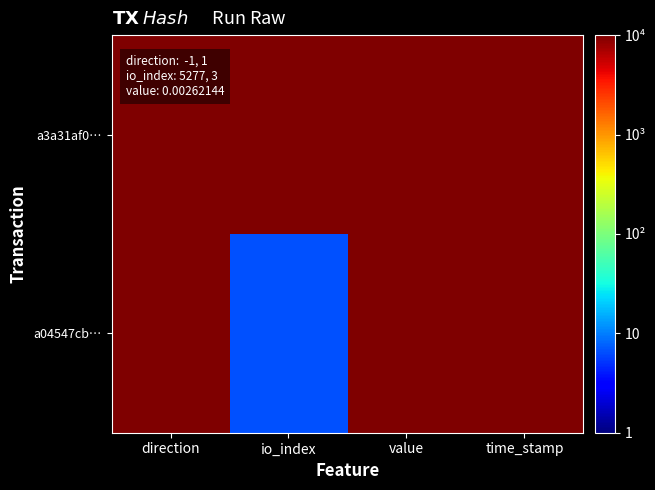

Rank the series by their average value, from highest to lowest.

a3a31af0…, a04547cb…